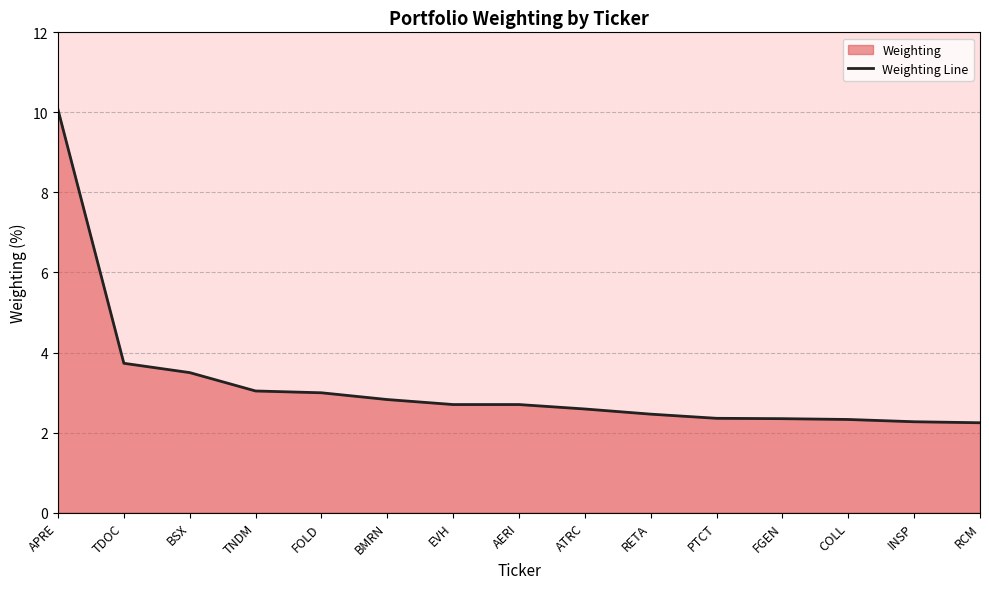

What is the label of the 5th point from the left?

FOLD